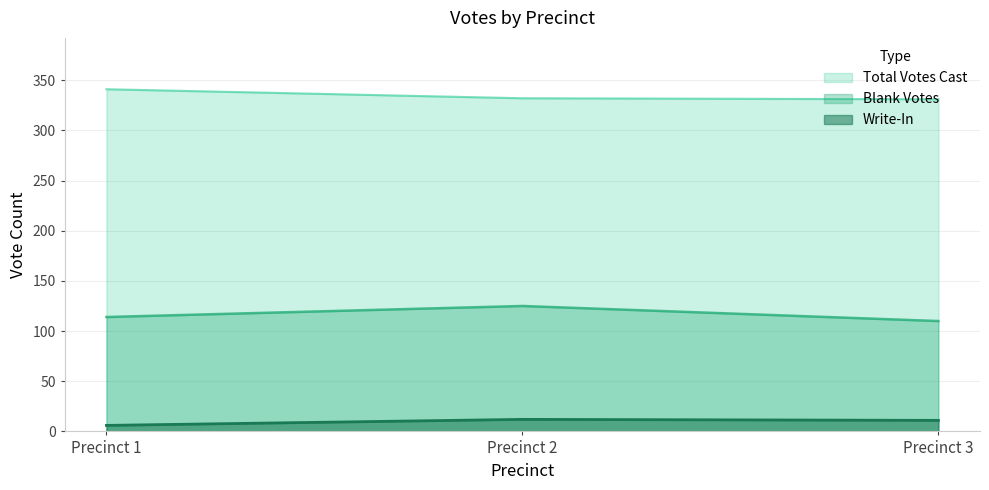

At which label does Total Votes Cast first exceed 332?

Precinct 1